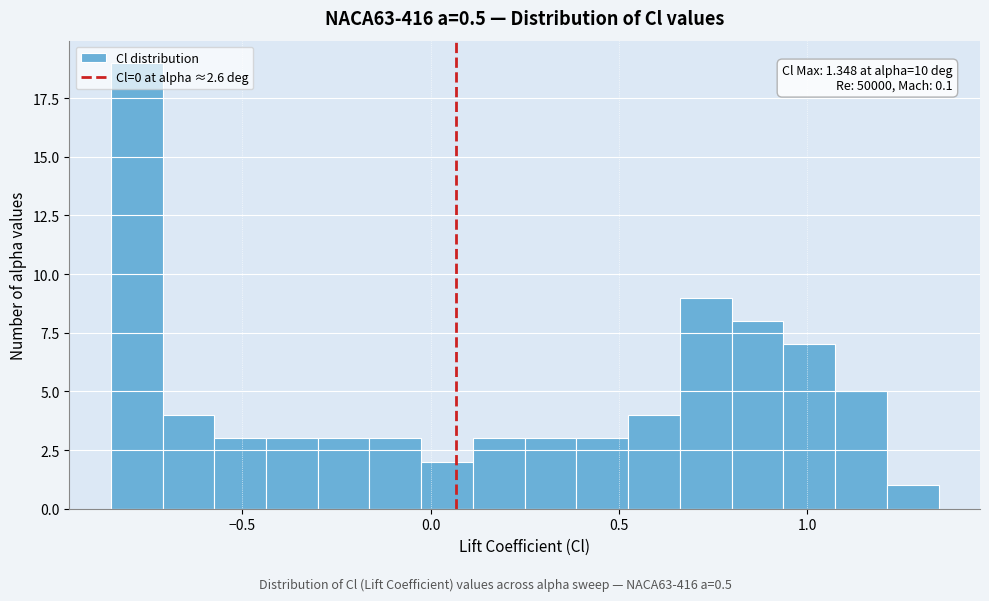

Around what value on the x-axis is the tallest bar? Give the approximate position of its centre, as read against the axis.

-0.80